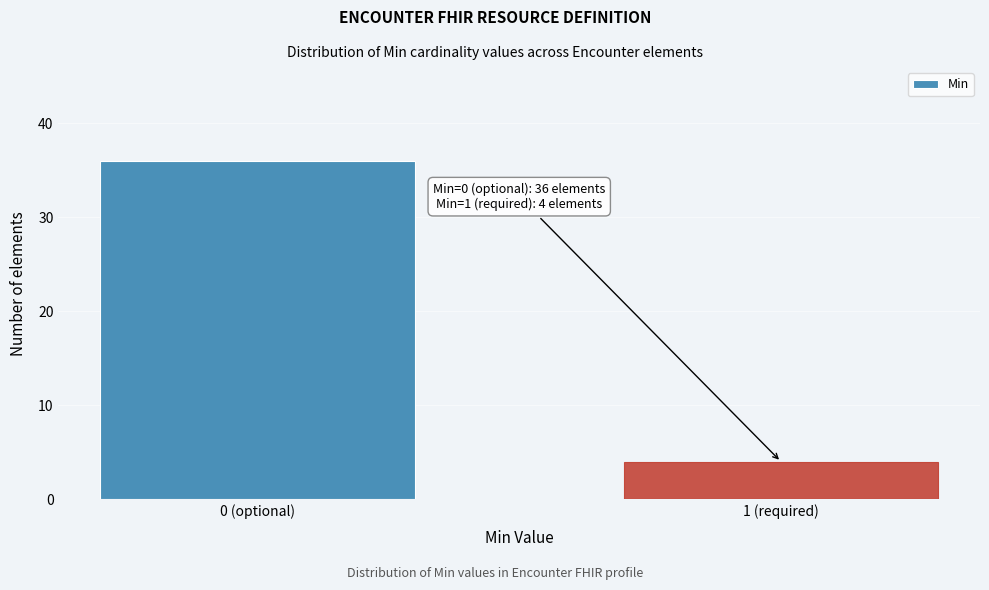

Reading left to right, list all the values displayed in this chart.

0 (optional)=36	1 (required)=4